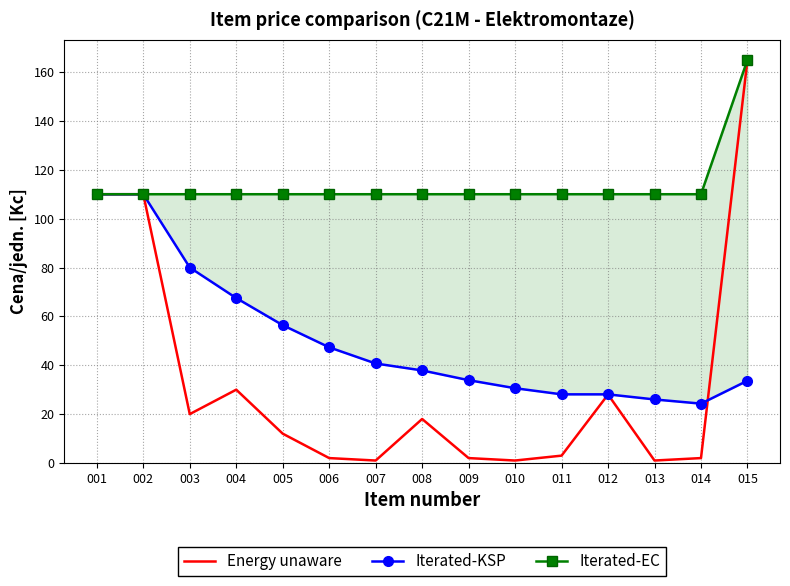

Where does the Energy unaware series first go above 12?

001